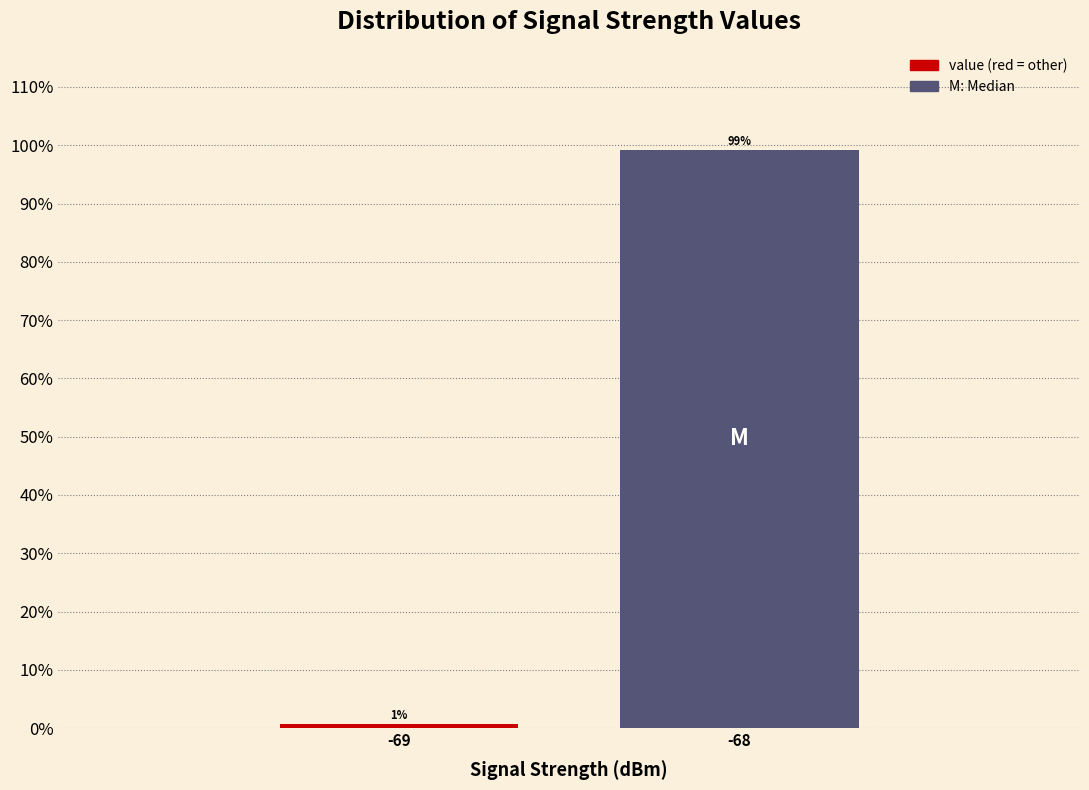

List the labels in order of value, smallest first.

-69, -68